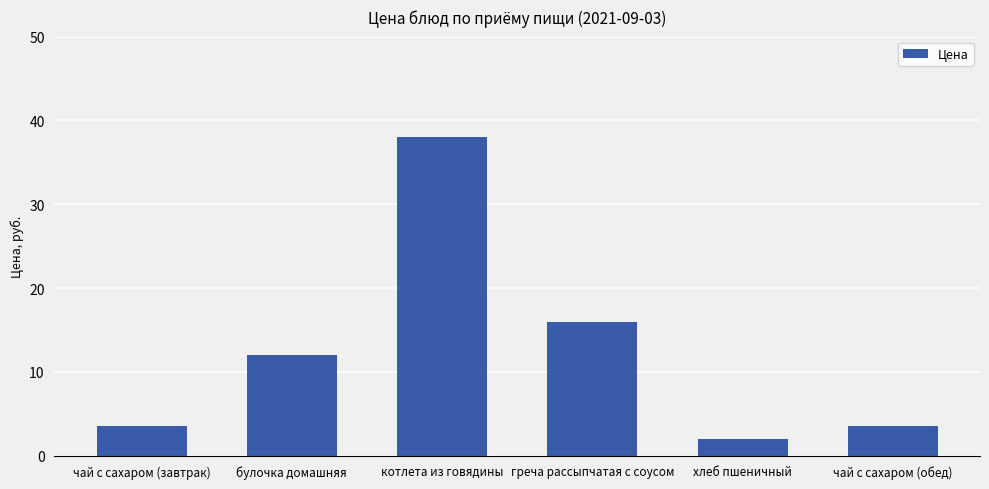

What is the ratio of the value at чай с сахаром (завтрак) to the value at греча рассыпчатая с соусом?

0.2